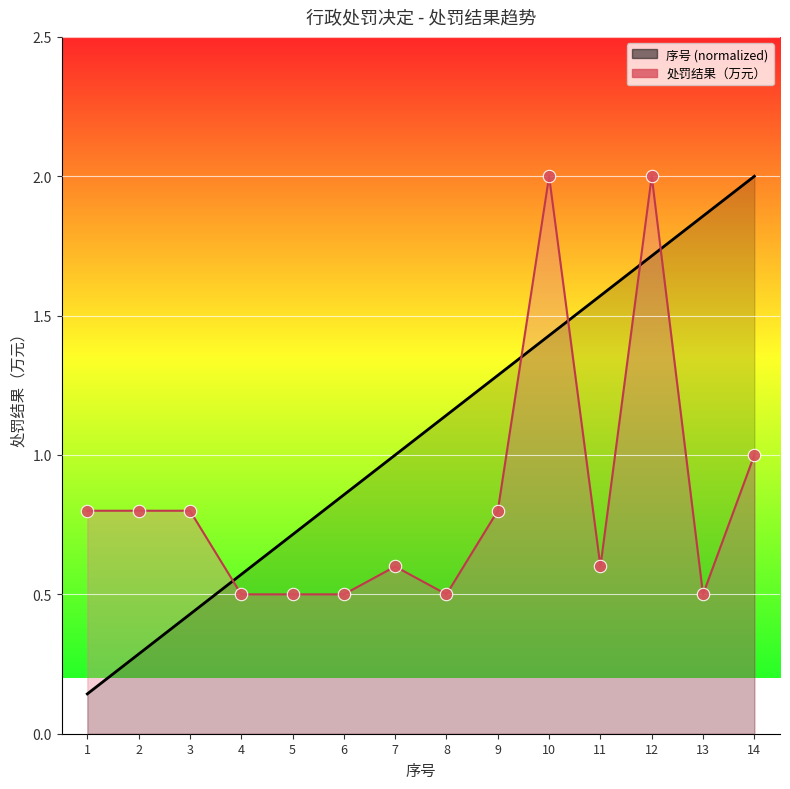

At how many categories does at least one series exceed 0?

14